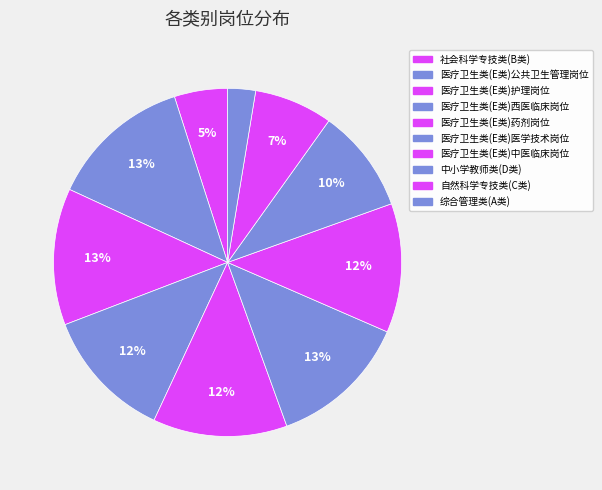

Count the number of slices in the pie.

10